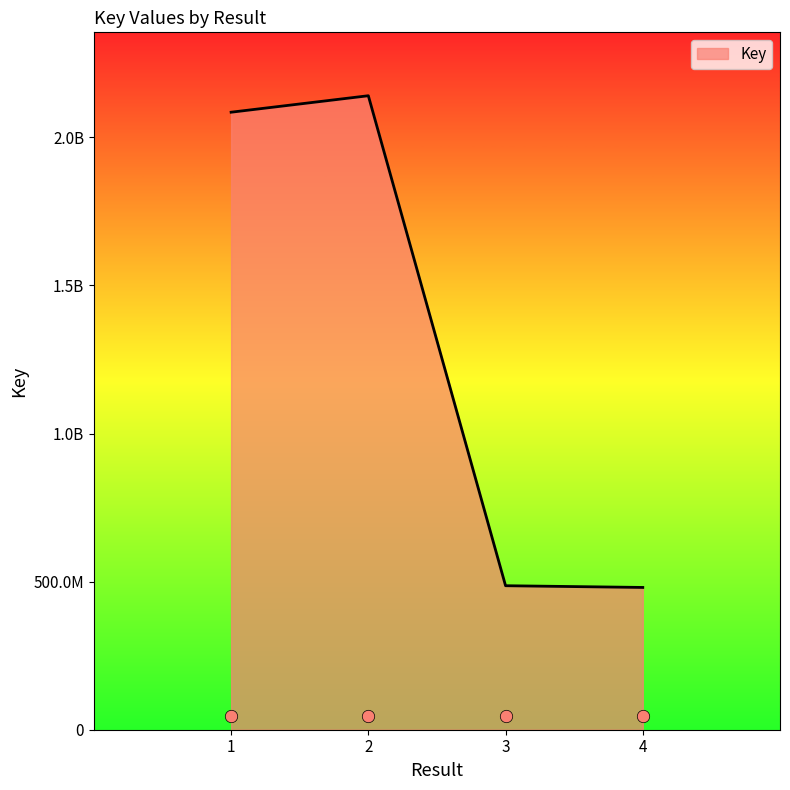

What is the ratio of the value at 4 to the value at 3?

1.0